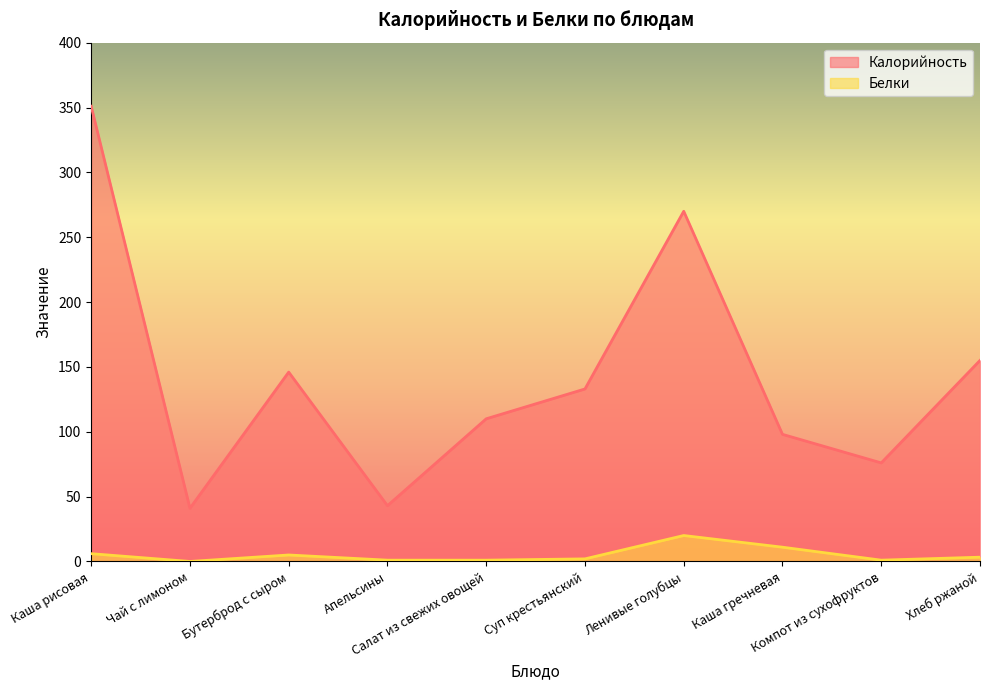

True or false: Калорийность has a value of 202.0 at Бутерброд с сыром.

False